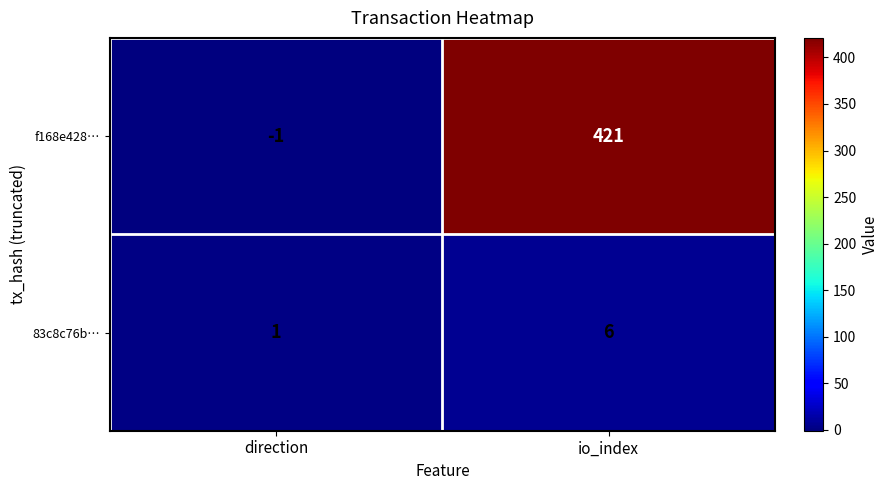

How many values in f168e428… are below zero?

1